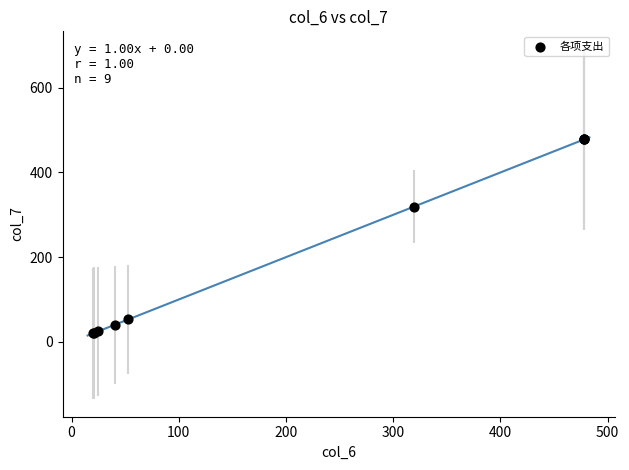

What Y value in the scatter plot is closest to 248?

319.5